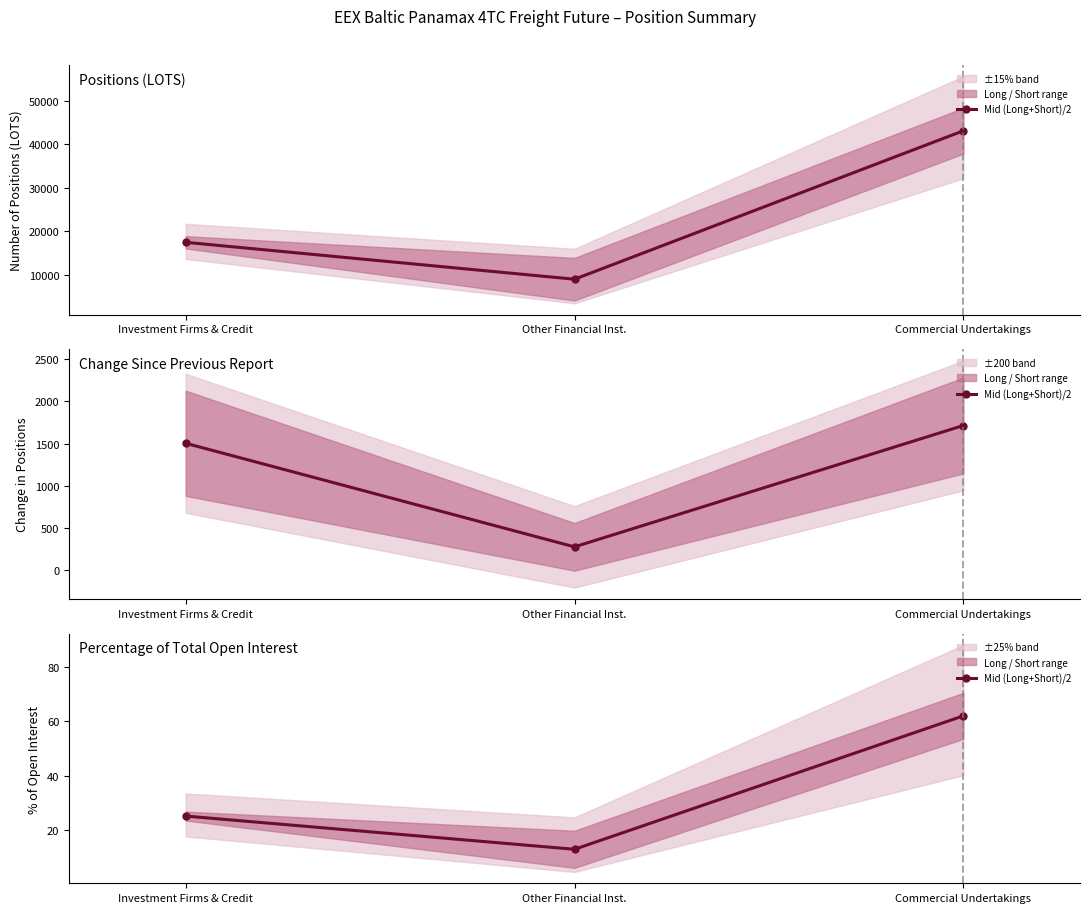

Does the chart display data point markers on the line(s)?

Yes